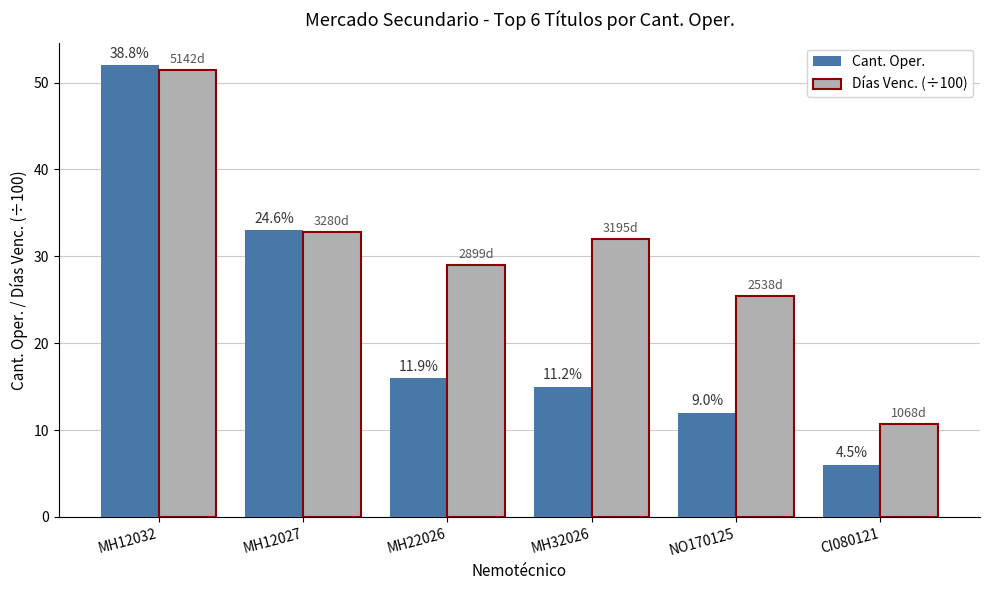

How many bars are there in each group?

2